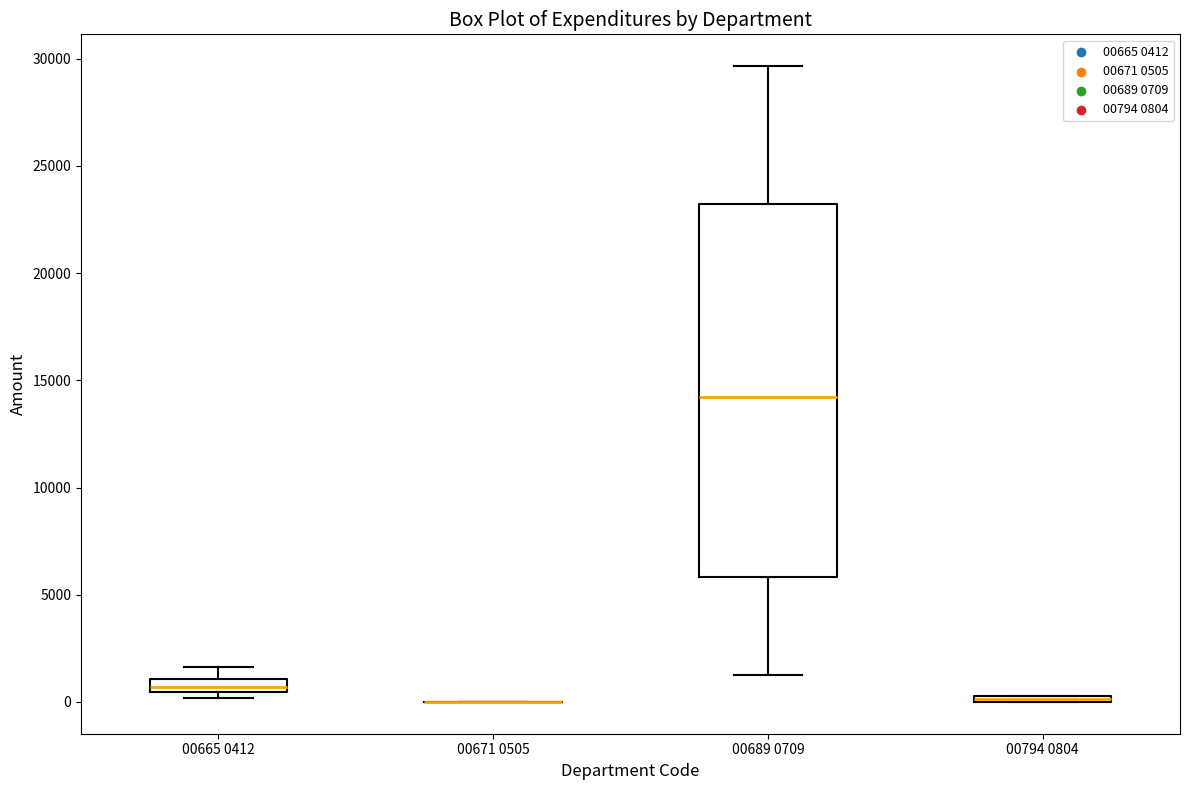

Comparing the boxes themselves (not the whiskers), which one is the tallest?

00689 0709